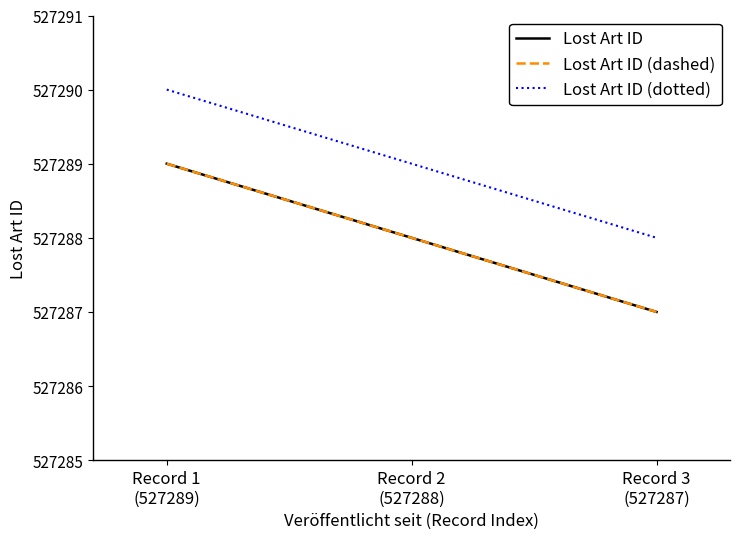

Reading left to right, list all the values displayed in this chart.

Lost Art ID: 527289	527288	527287
Lost Art ID (dashed): 527289	527288	527287
Lost Art ID (dotted): 527290	527289	527288